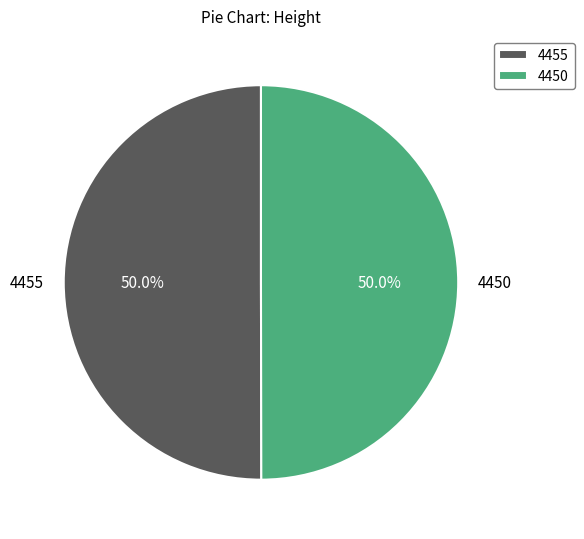

How many slices are in this pie chart?

2